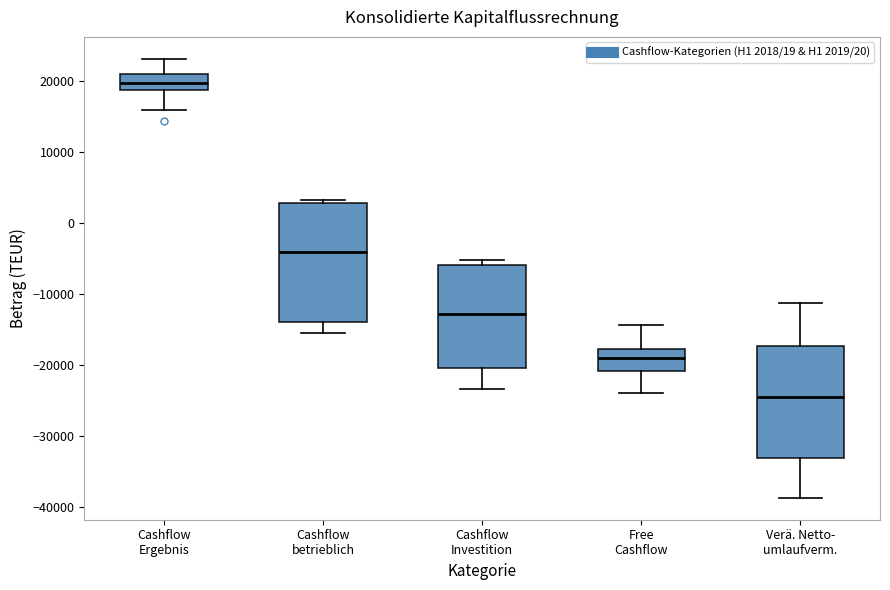

Reading left to right, transcribe this box plot: for each box, give where its median line is, the range the box spans, and where its two whiskers end, as read against the y-axis. The values are not printed on the chart, so give them approximately, as read against the axis.

Cashflow Ergebnis: median 20000, box 19000 to 21000, whiskers 16000 to 23000
Cashflow betrieblich: median -4000, box -14000 to 3000, whiskers -16000 to 3000 (just above the box's upper edge)
Cashflow Investition: median -13000, box -20000 to -6000, whiskers -23000 to -5000
Free Cashflow: median -19000, box -21000 to -18000, whiskers -24000 to -14000
Verä. Netto- umlaufverm.: median -25000, box -33000 to -17000, whiskers -39000 to -11000